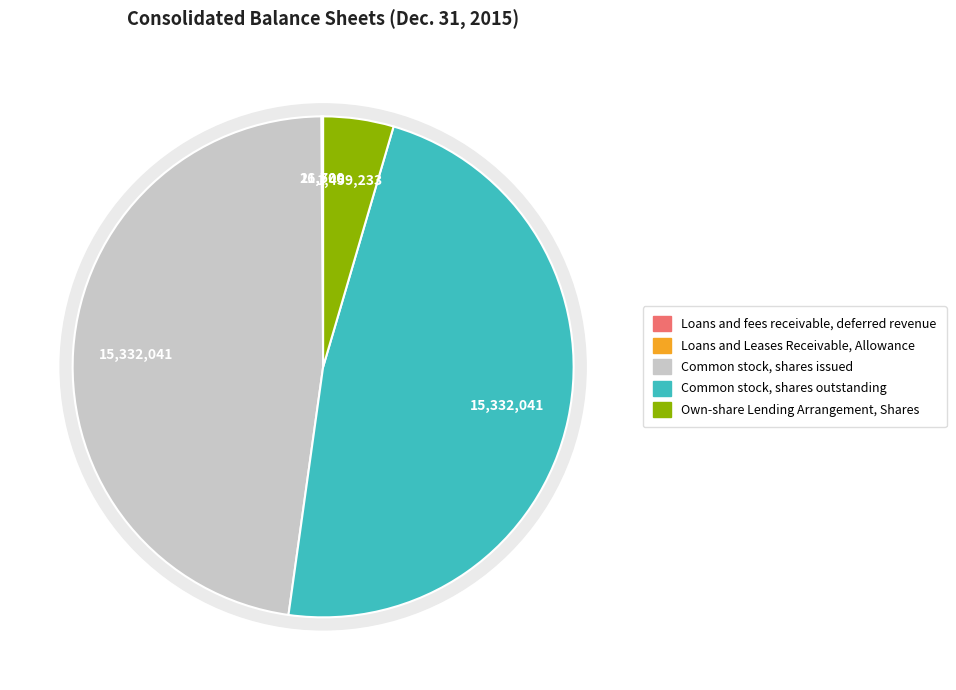

Count the number of slices in the pie.

5